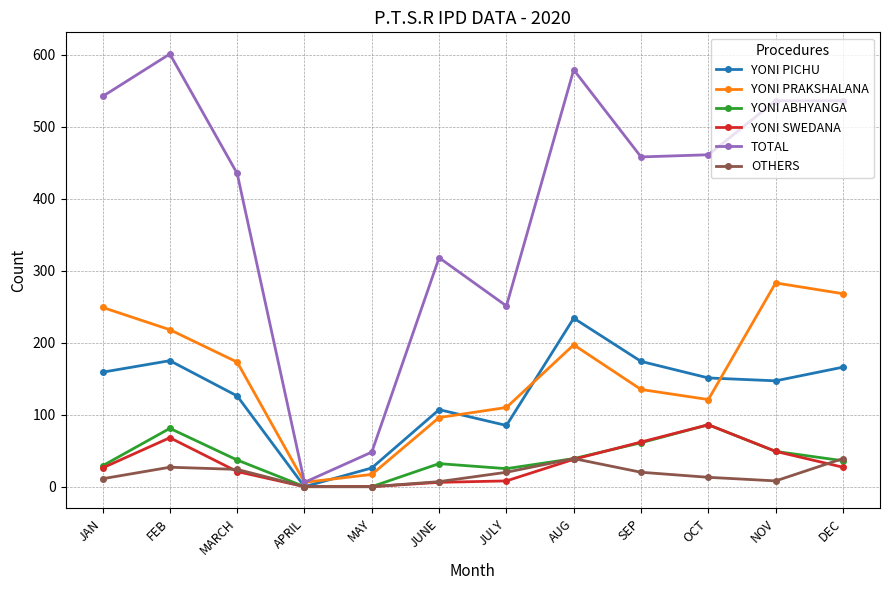

True or false: YONI ABHYANGA and YONI PRAKSHALANA intersect in this chart.

False